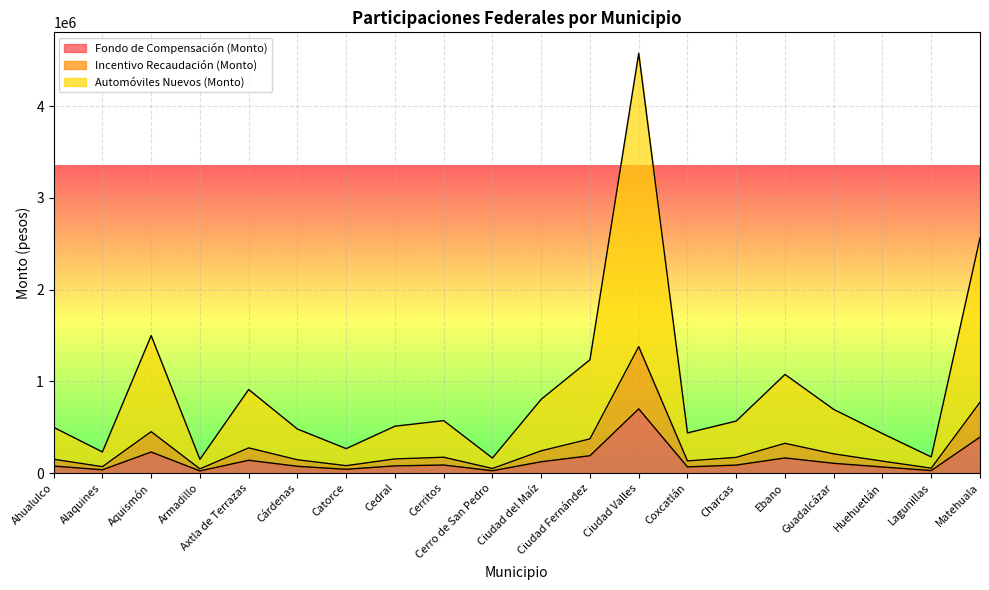

Rank the categories by Fondo de Compensación (Monto) value from highest to lowest.

Ciudad Valles, Matehuala, Aquismón, Ciudad Fernández, Ebano, Axtla de Terrazas, Ciudad del Maíz, Guadalcázar, Cerritos, Charcas, Cedral, Ahualulco, Cárdenas, Coxcatlán, Huehuetlán, Catorce, Alaquines, Lagunillas, Cerro de San Pedro, Armadillo